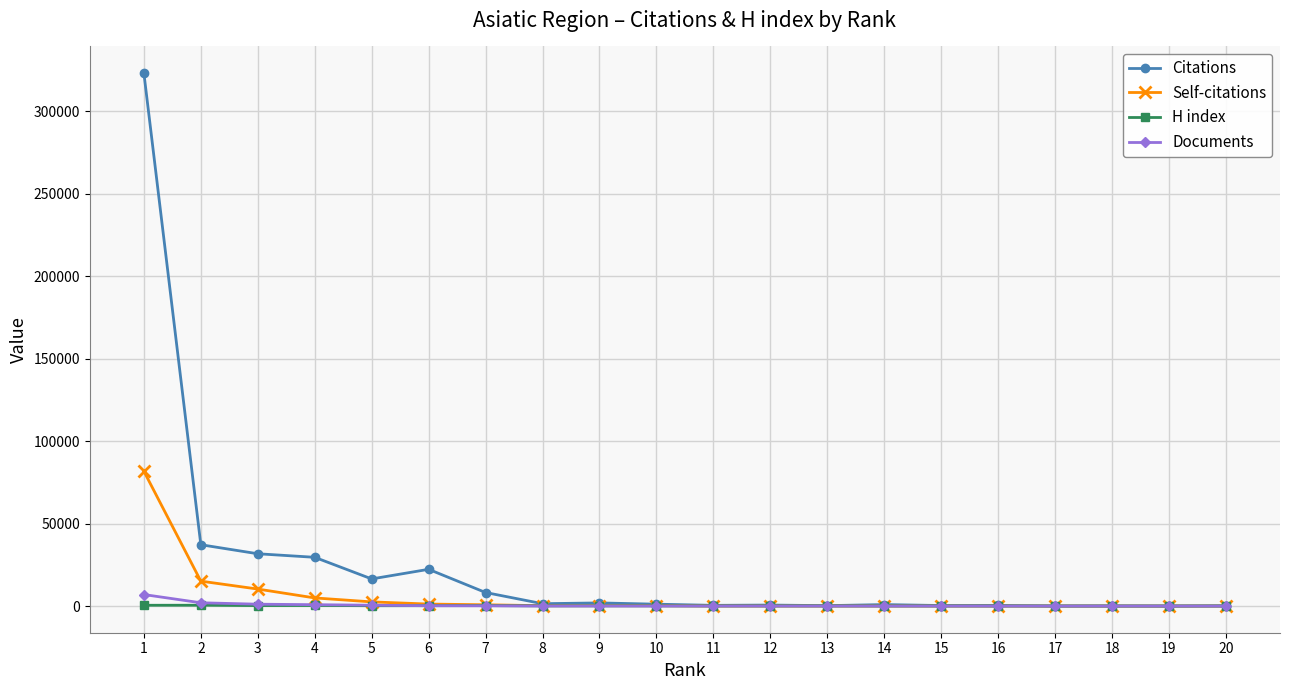

Which series has the widest spread of values?

Citations